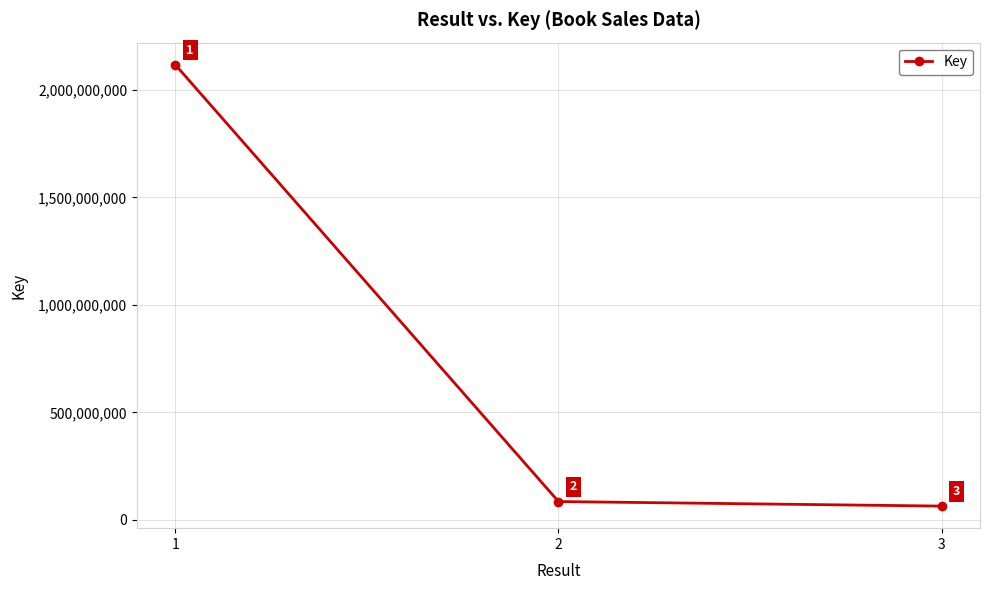

What is the difference between the values at 1 and 2?

2031524523